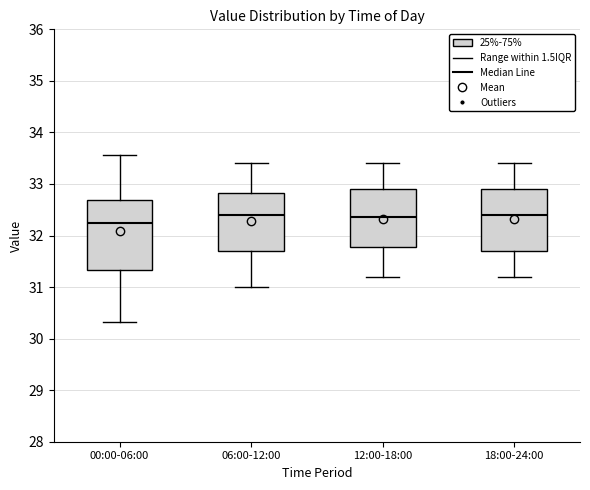

Reading left to right, read every box against the y-axis: the position of its median line, the range the box covers, and the ends of its whiskers. The values are not printed on the chart, so give them approximately, as read against the axis.

00:00-06:00: median 32.3, box 31.3 to 32.7, whiskers 30.3 to 33.6
06:00-12:00: median 32.4, box 31.7 to 32.8, whiskers 31.0 to 33.4
12:00-18:00: median 32.4, box 31.8 to 32.9, whiskers 31.2 to 33.4
18:00-24:00: median 32.4, box 31.7 to 32.9, whiskers 31.2 to 33.4